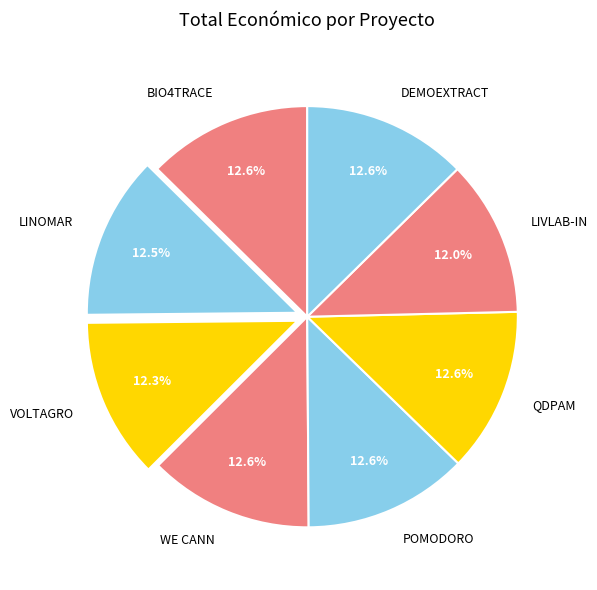

To the nearest percent, what is the combined percentage of LINOMAR and WE CANN?

25%